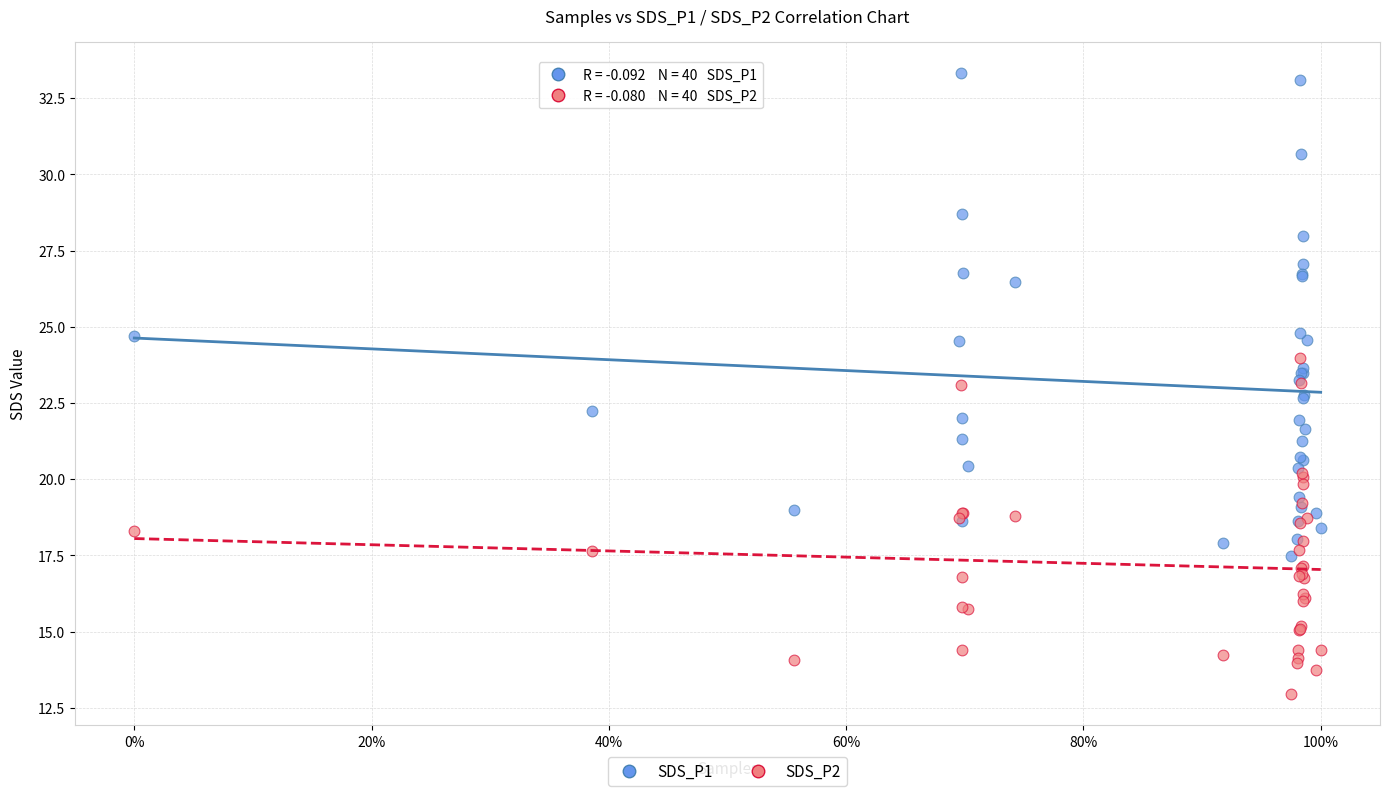

Which series reaches the minimum Y coordinate?

SDS_P2